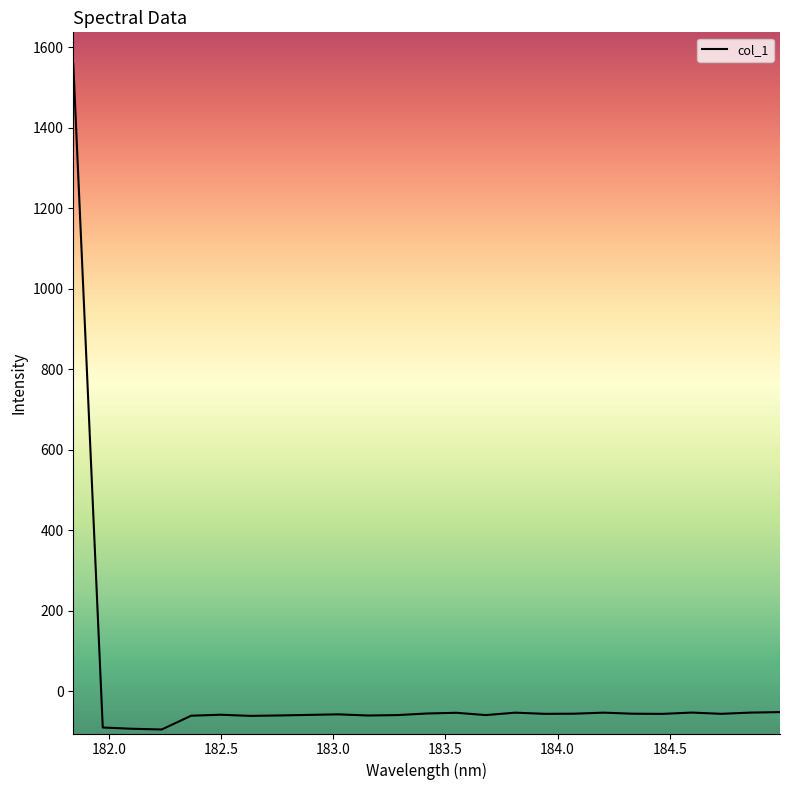

What is the difference between the maximum and minimum values?

1653.8